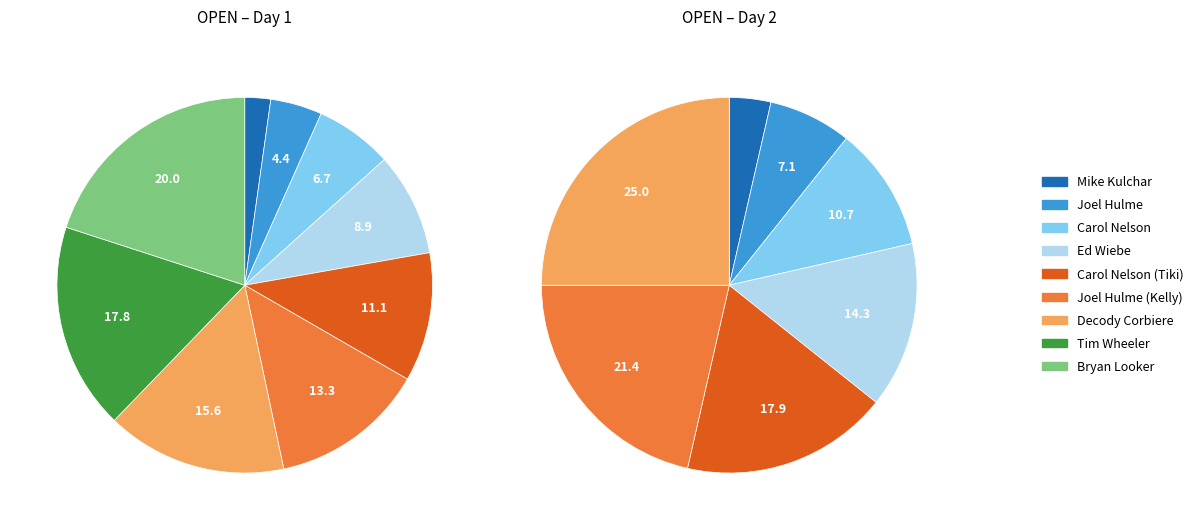

Which slice is the smallest?

Mike Kulchar